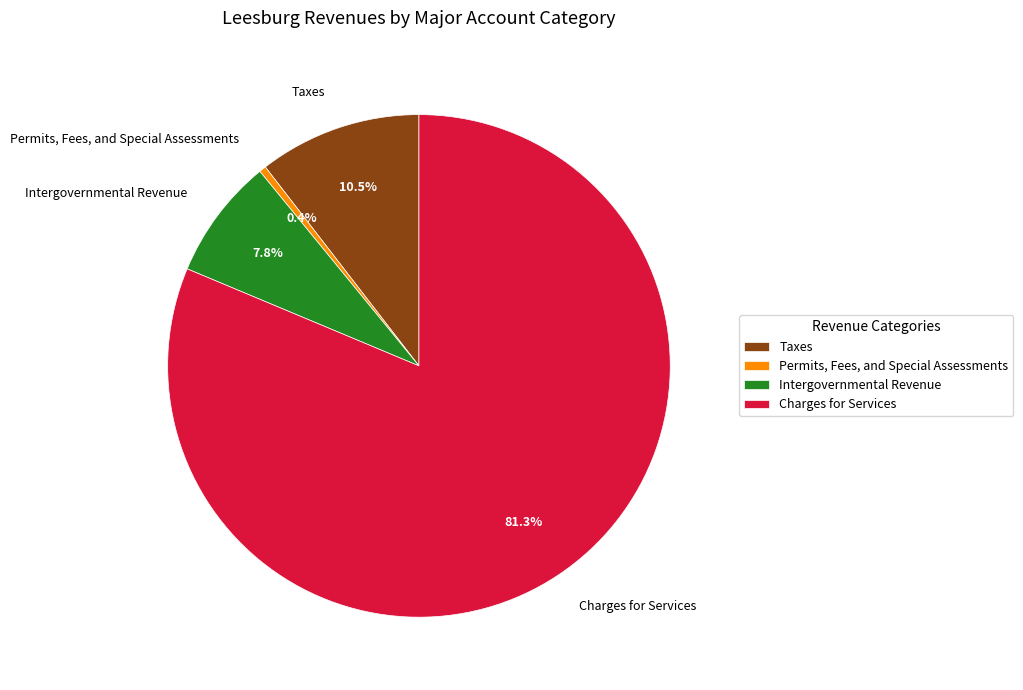

Do Charges for Services and Taxes together represent more than half of the pie?

Yes